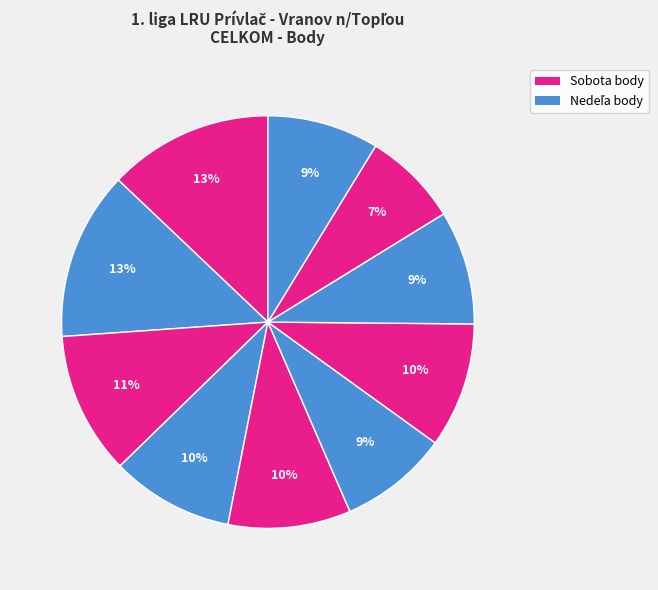

Count the number of slices in the pie.

10